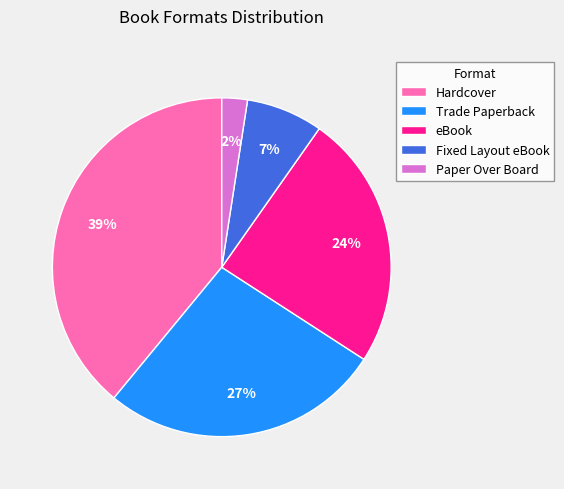

To the nearest percent, what is the difference between the largest and smallest slice percentages?

37%